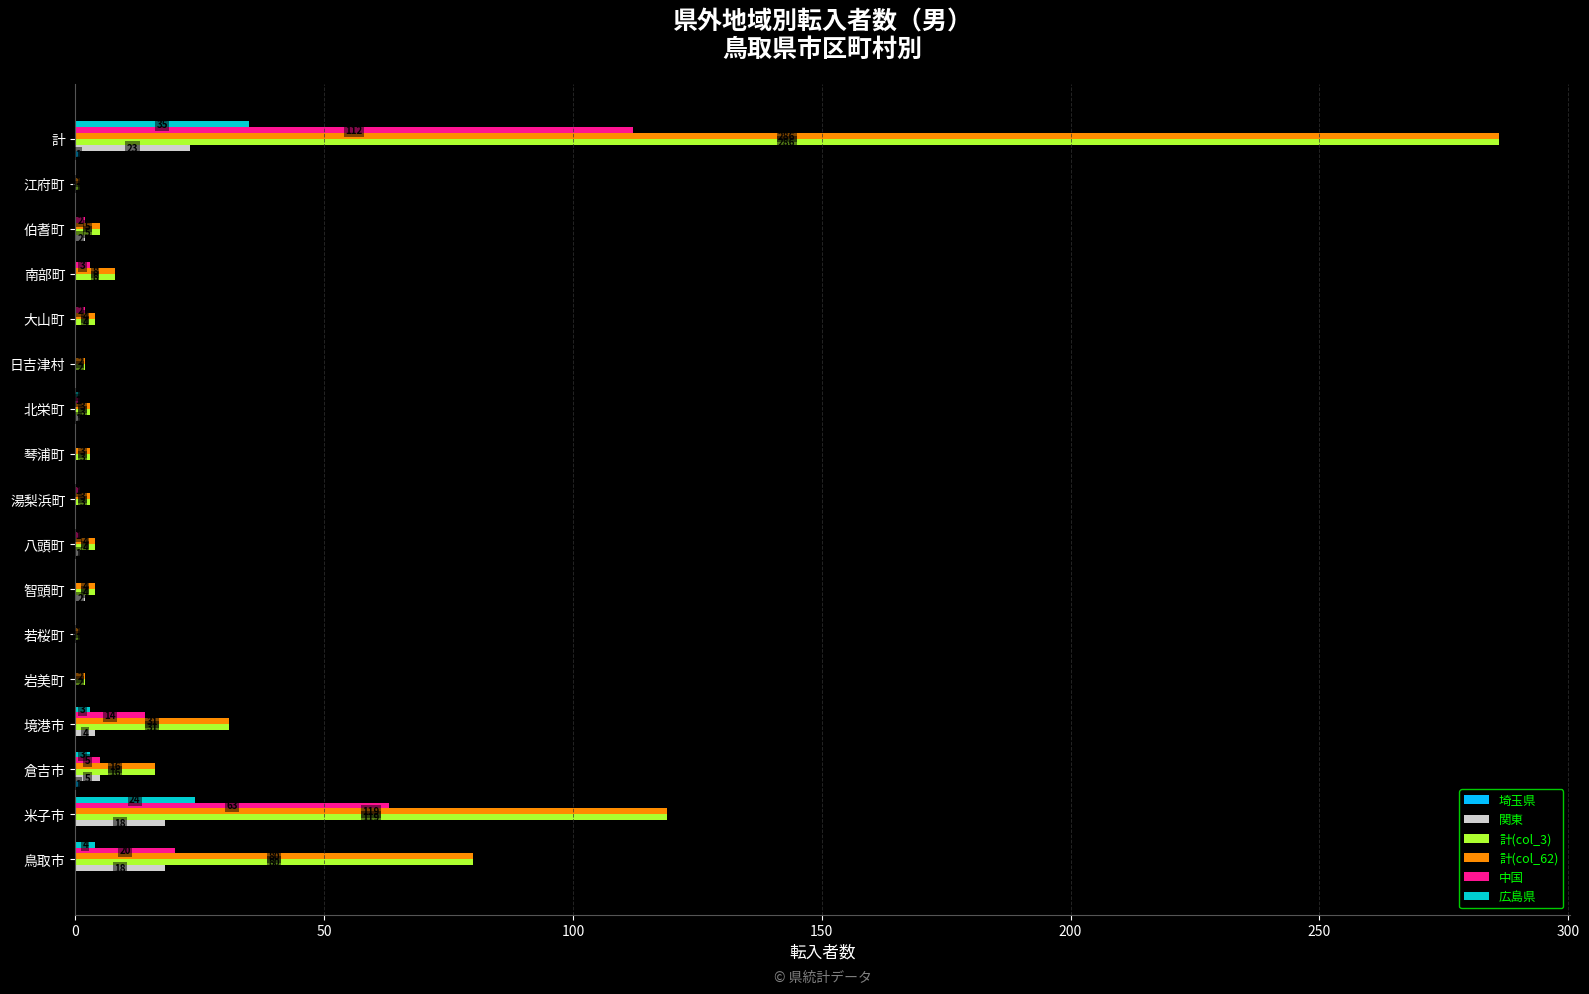

At which label is 計(col_3) closest to 143?

米子市